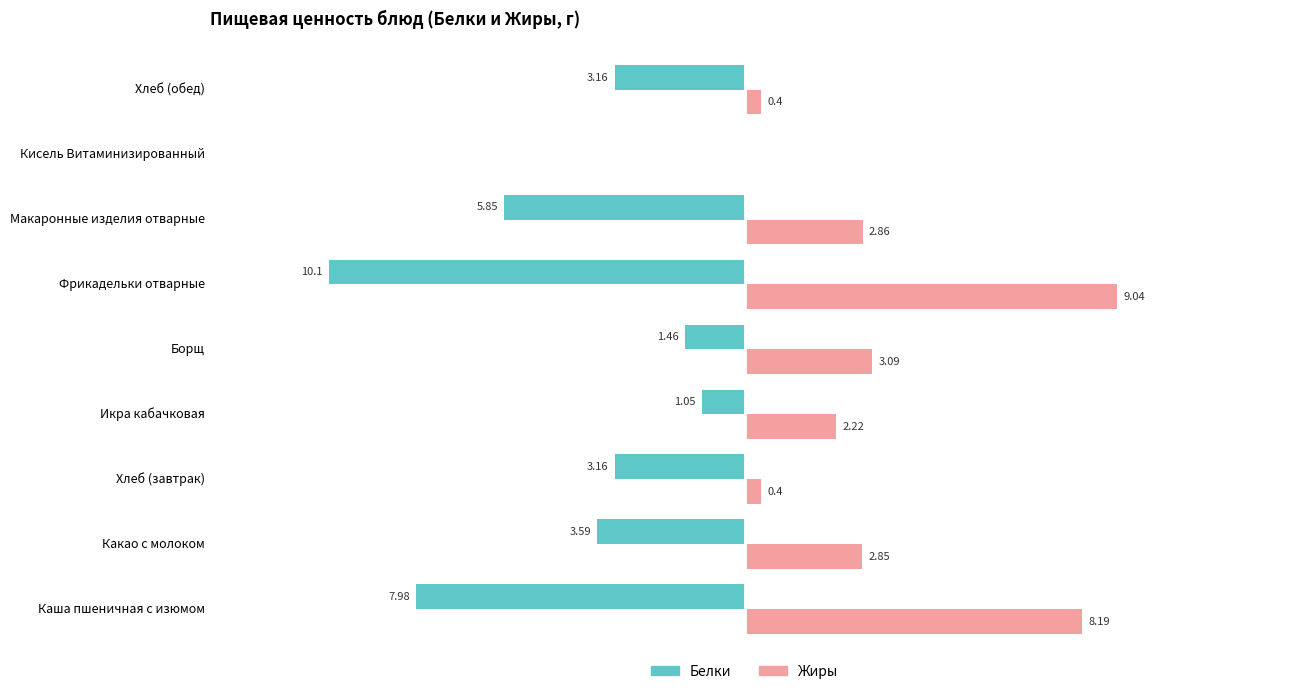

At which label does Жиры reach its peak?

Фрикадельки отварные